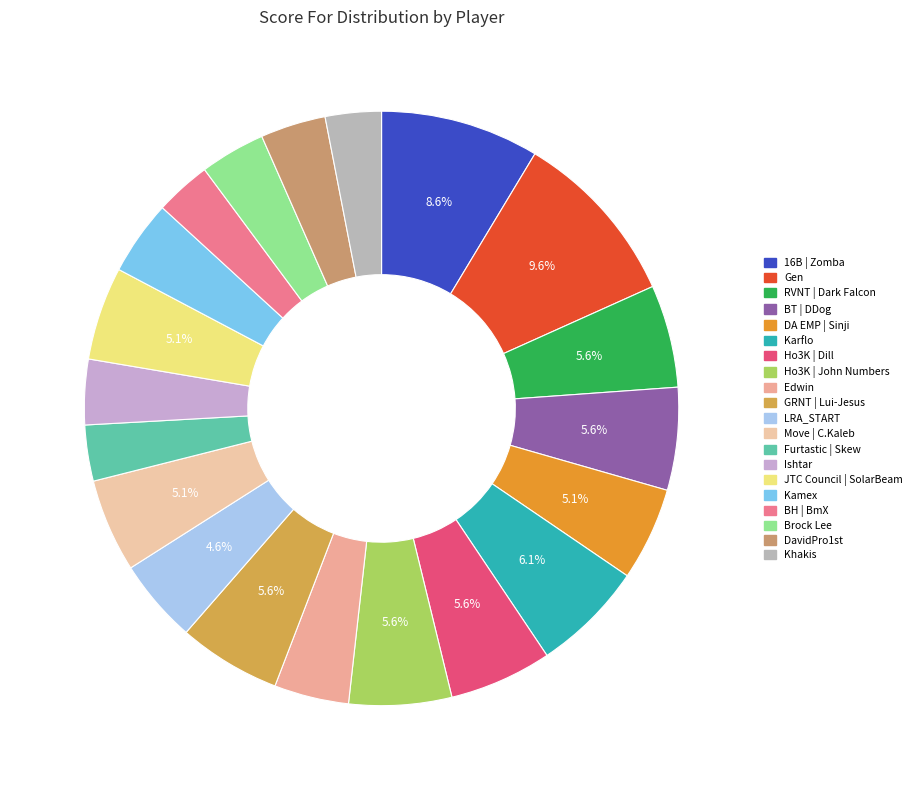

Which slice is the largest?

Gen